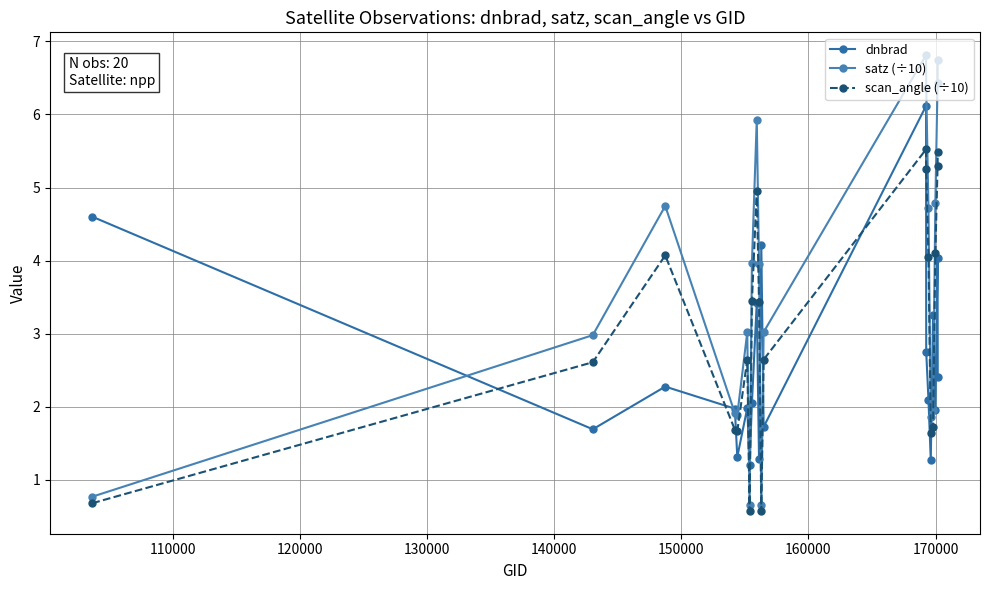

In scan_angle (÷10), how many points are lower than both neighbors (excluding endpoints)?

4